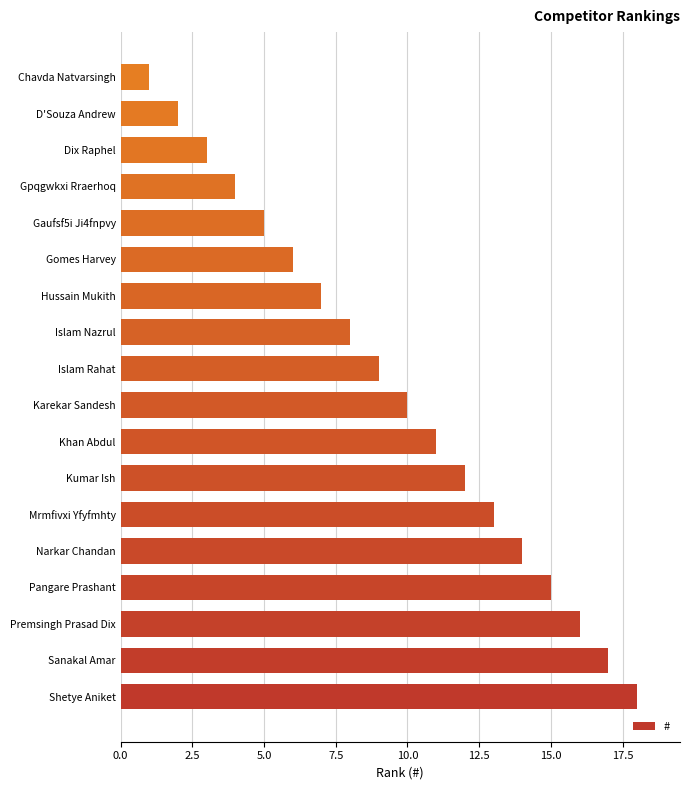

Reading bottom to top, transcribe all the data shown in this chart.

18	17	16	15	14	13	12	11	10	9	8	7	6	5	4	3	2	1